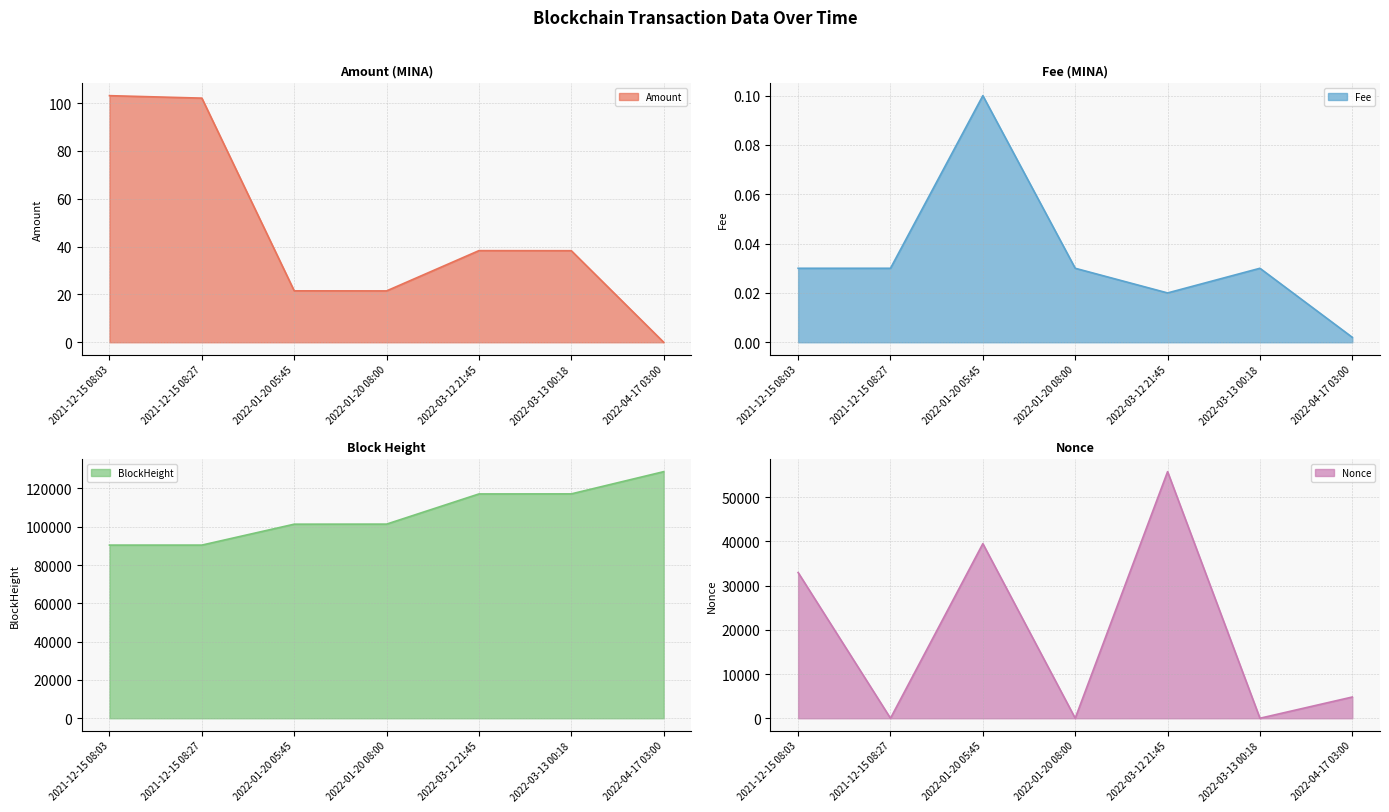

Does the chart have visible grid lines?

Yes